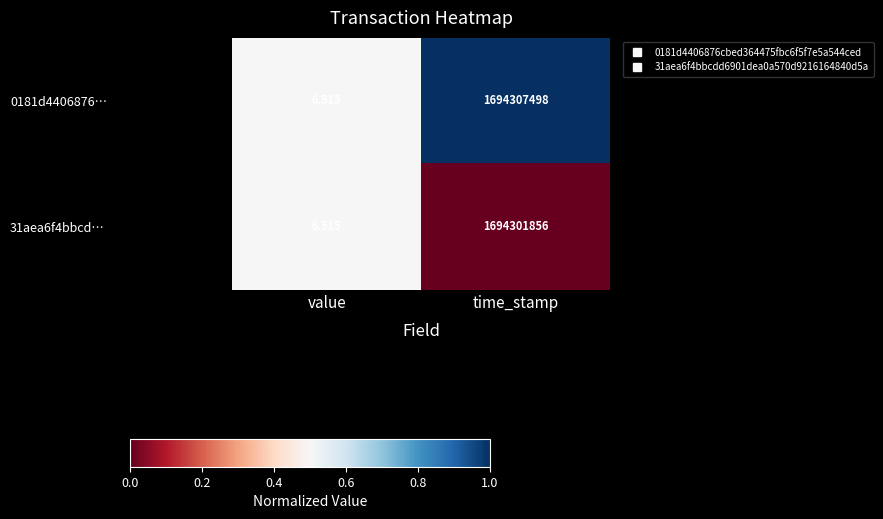

Which label corresponds to the smallest value in the chart?

value